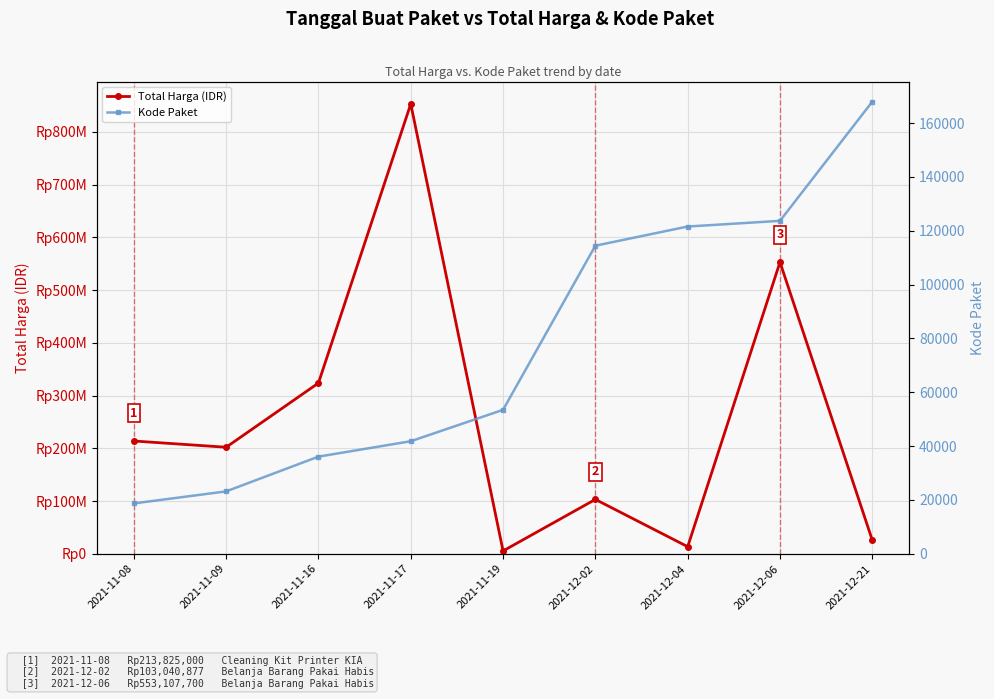

What is the total value across all series at 2021-11-09?

202023162